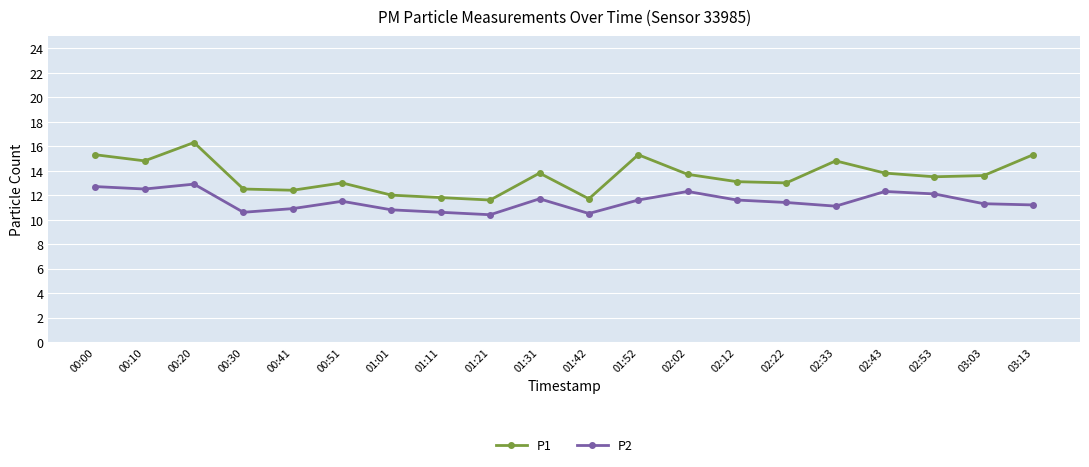

True or false: P2 and P1 intersect in this chart.

False